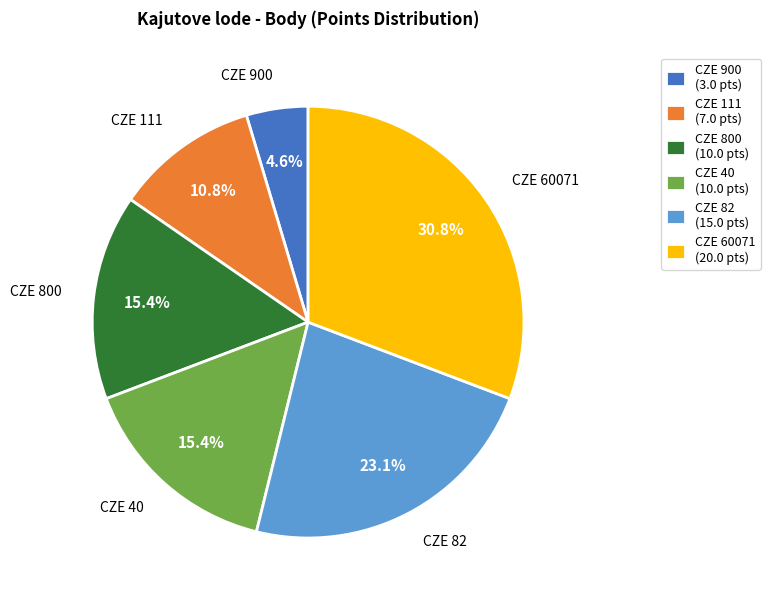

To the nearest percent, what percentage of the pie is CZE 40?

15%